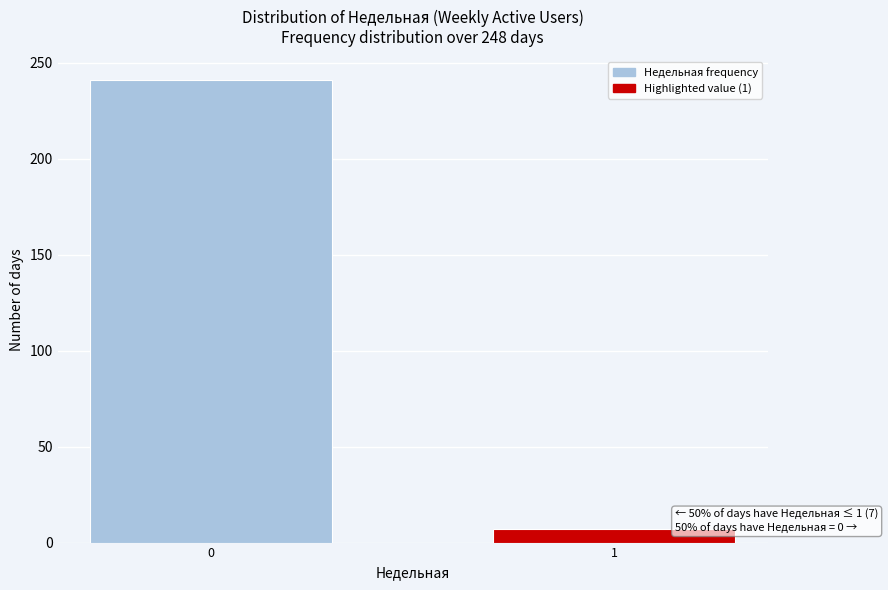

Reading right to left, what are all the values shown in this chart?

7	241